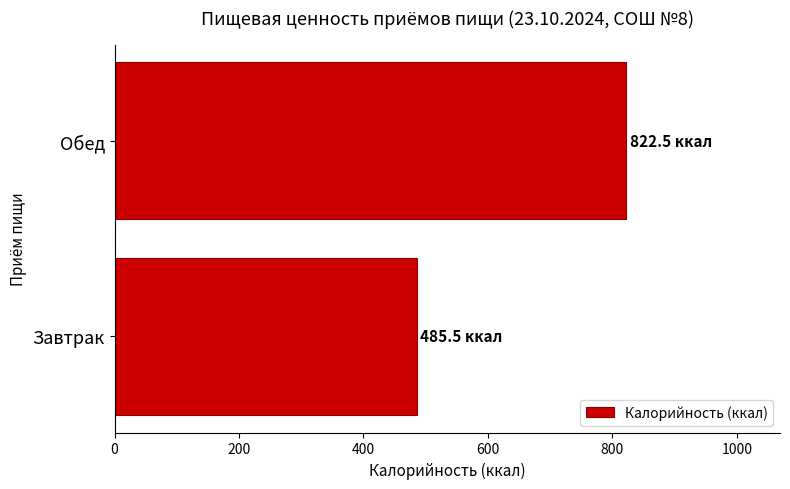

List the labels in order of value, largest first.

Обед, Завтрак